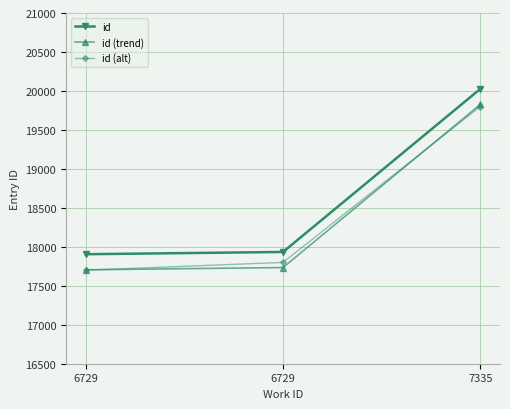

True or false: id (alt) has a value of 17700 at 6729.

True